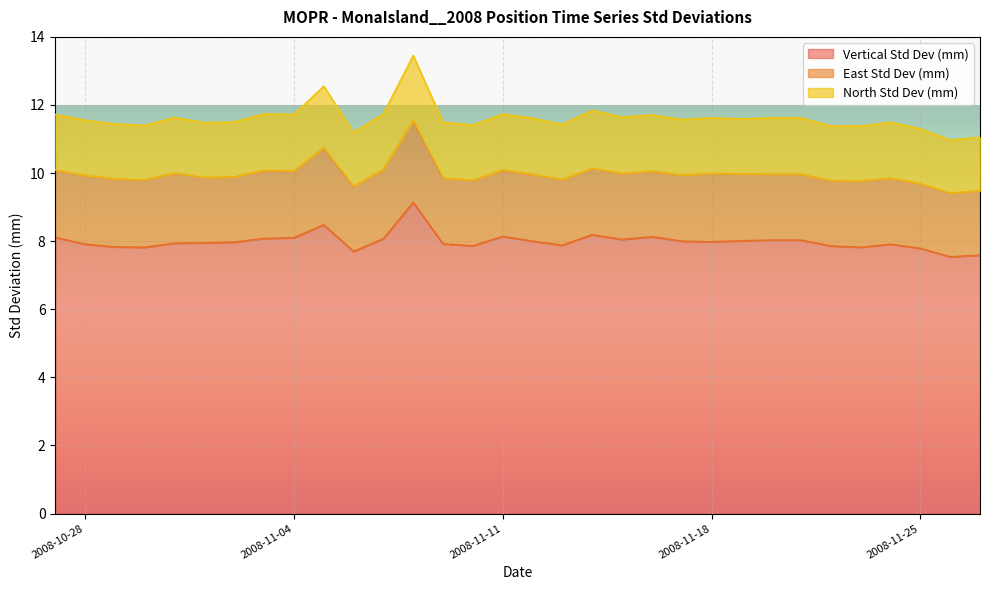

In East Std Dev (mm), how many points are lower than both neighbors (excluding endpoints)?

7